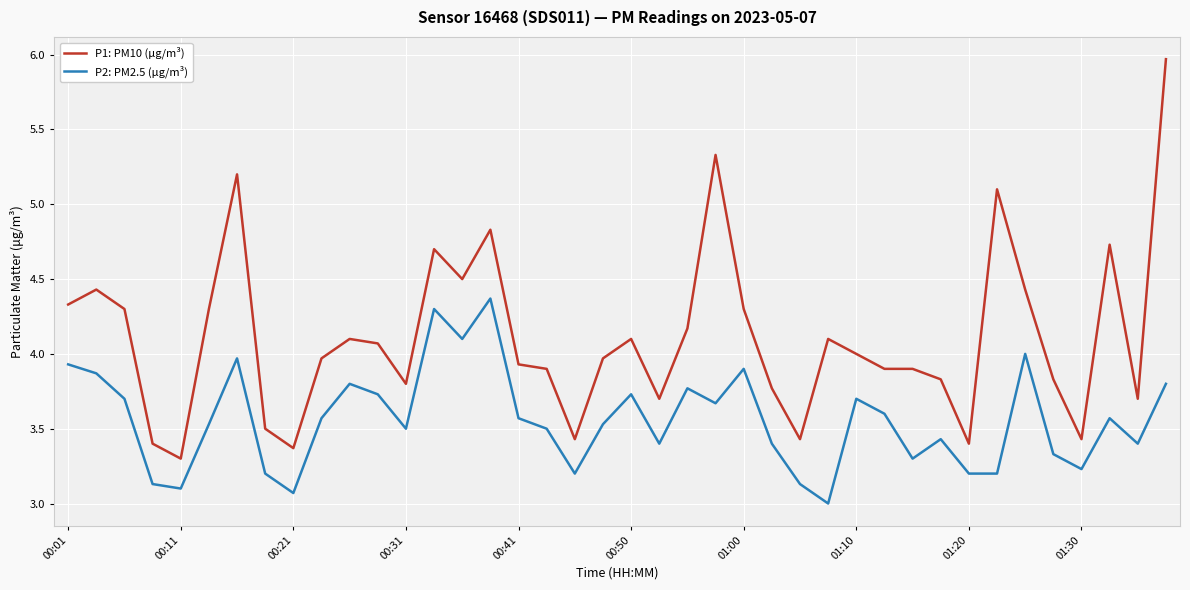

List the series in order of their overall mean, highest first.

P1: PM10 (μg/m³), P2: PM2.5 (μg/m³)